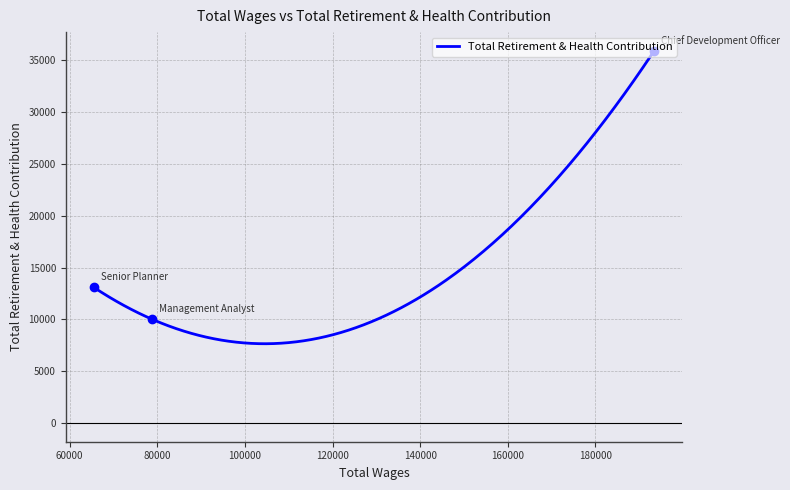

Between 78783.0 and 65500.0, which is larger?

65500.0